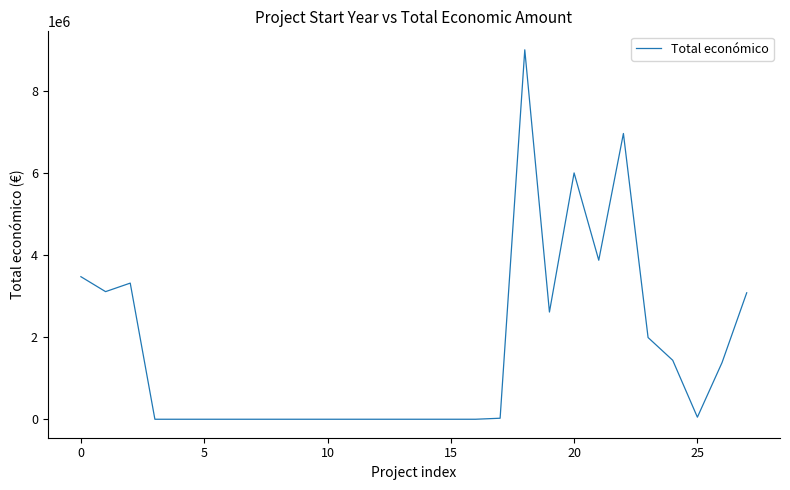

What is the difference between the maximum and minimum values?

8998559